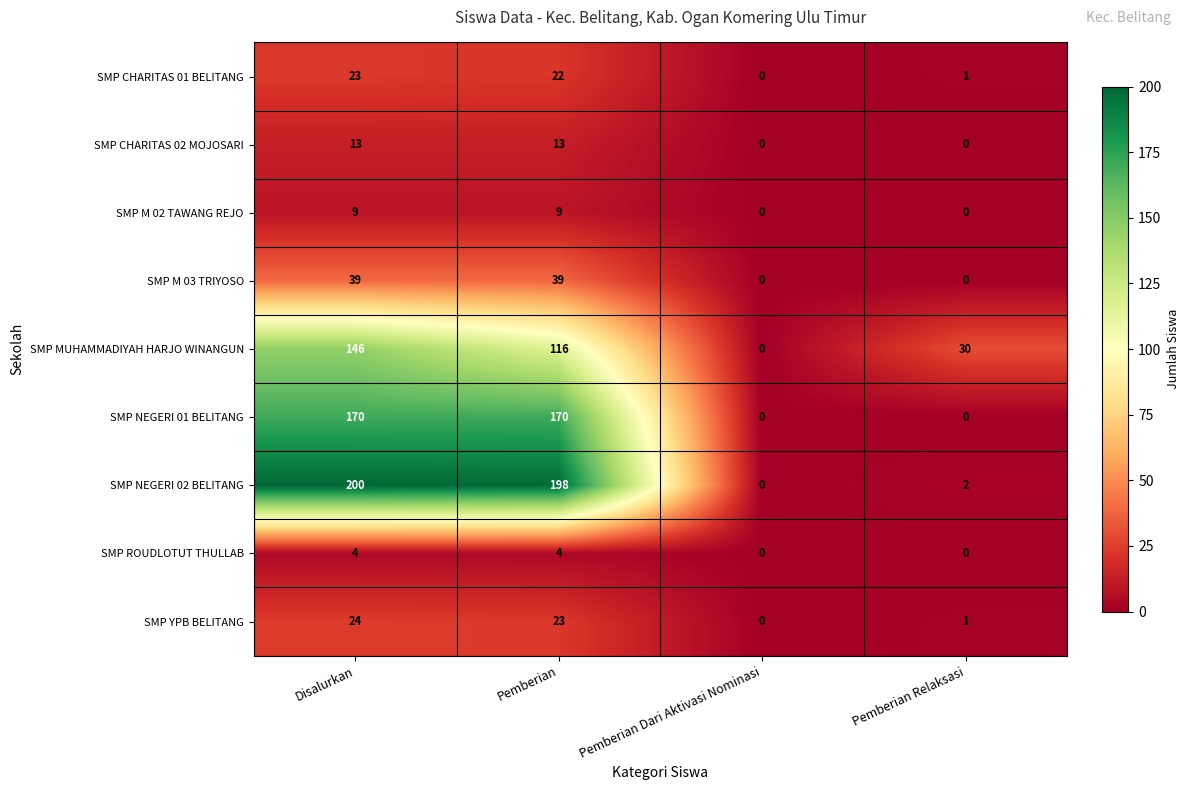

What is the sum of the SMP CHARITAS 01 BELITANG values at Pemberian Dari Aktivasi Nominasi and Disalurkan?

23